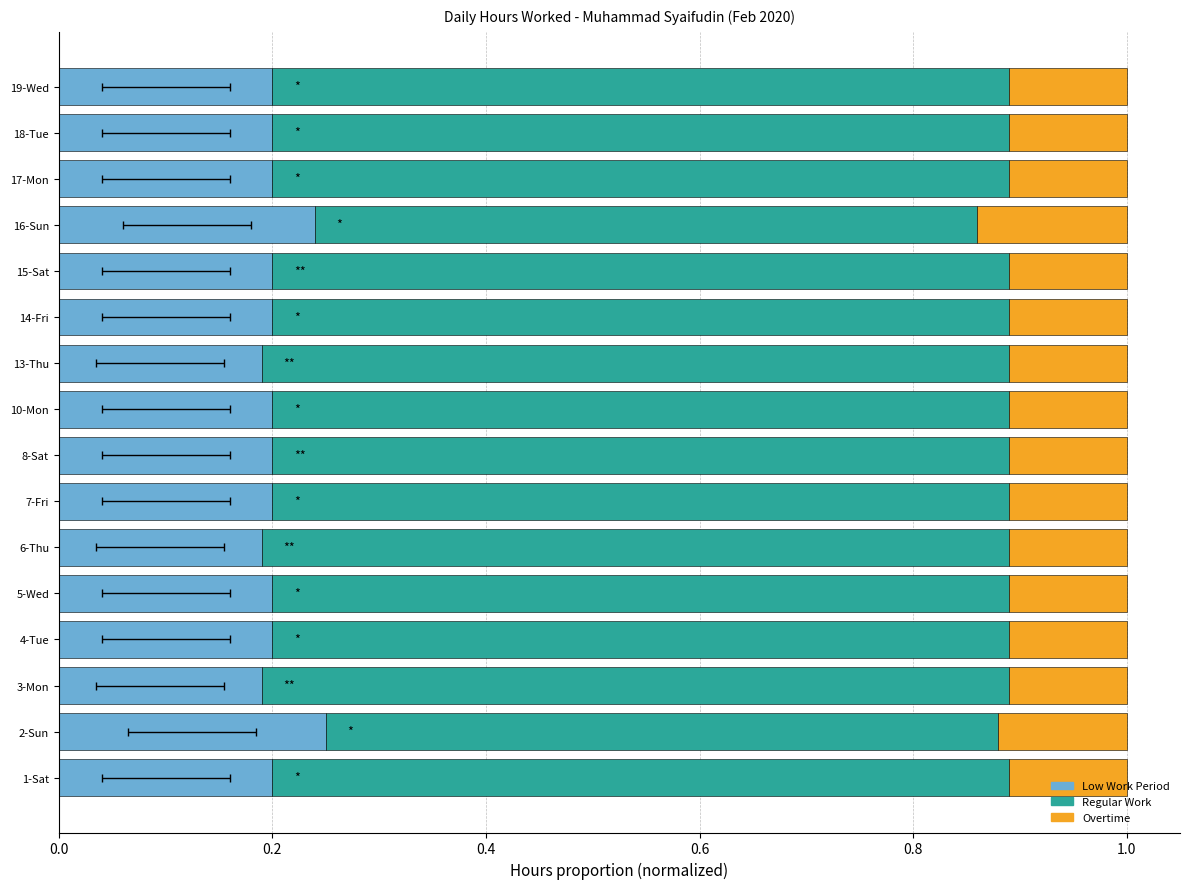

What is the sum of the Overtime values at 19-Wed and 5-Wed?

0.2